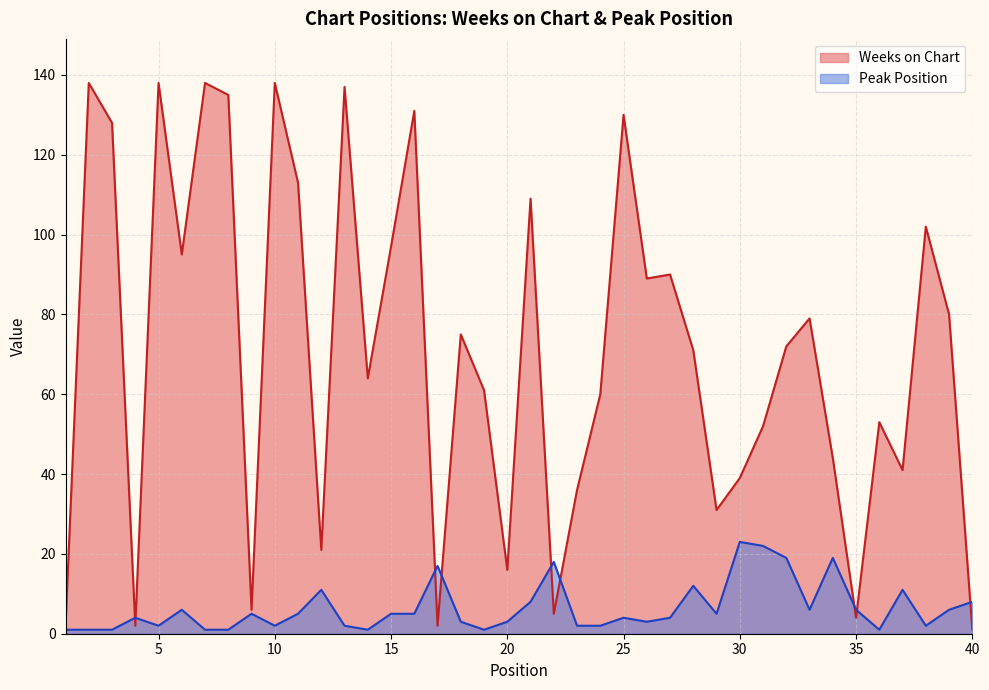

What is the difference between the Peak Position values at 32 and 3?

18